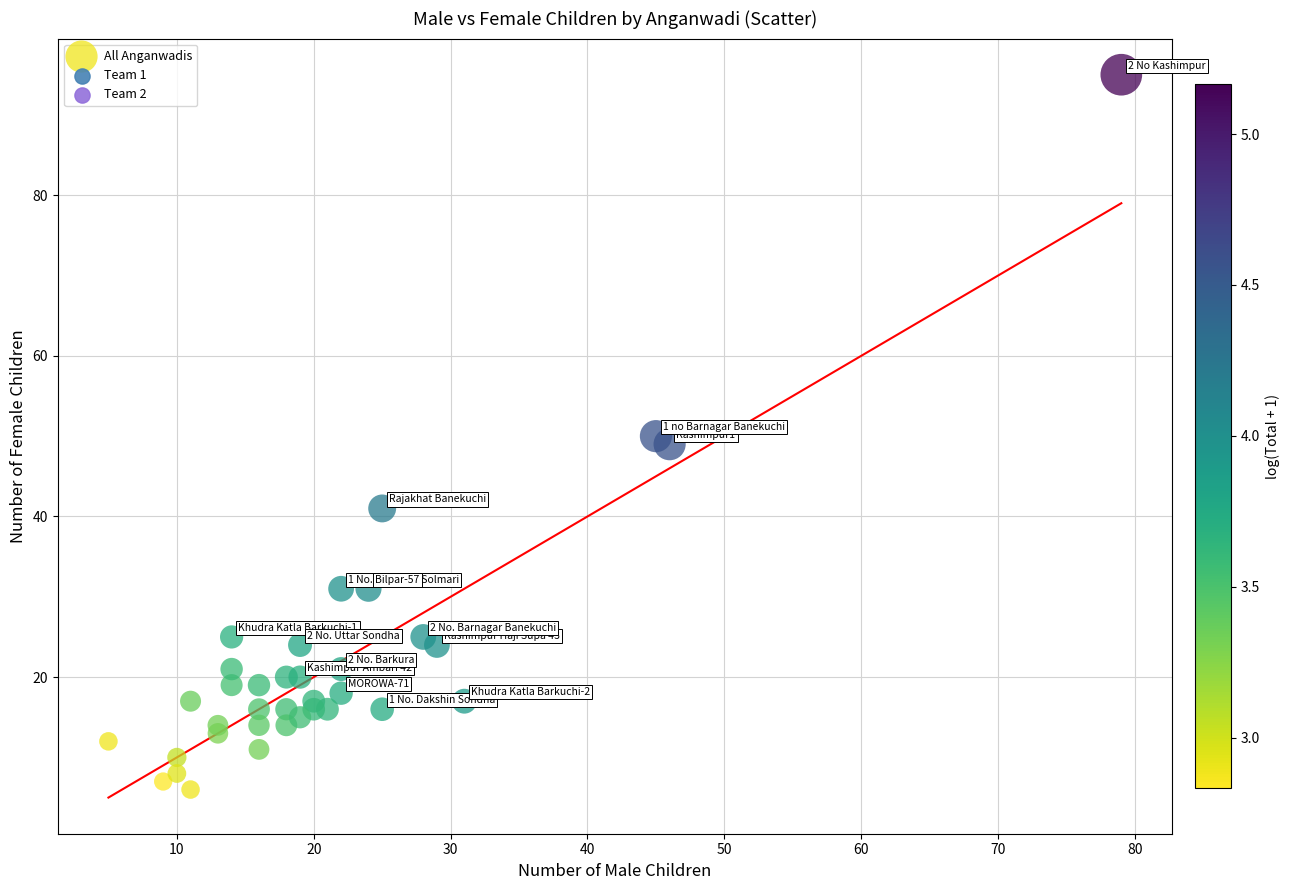

What is the range of Y values (max minus min)?

89